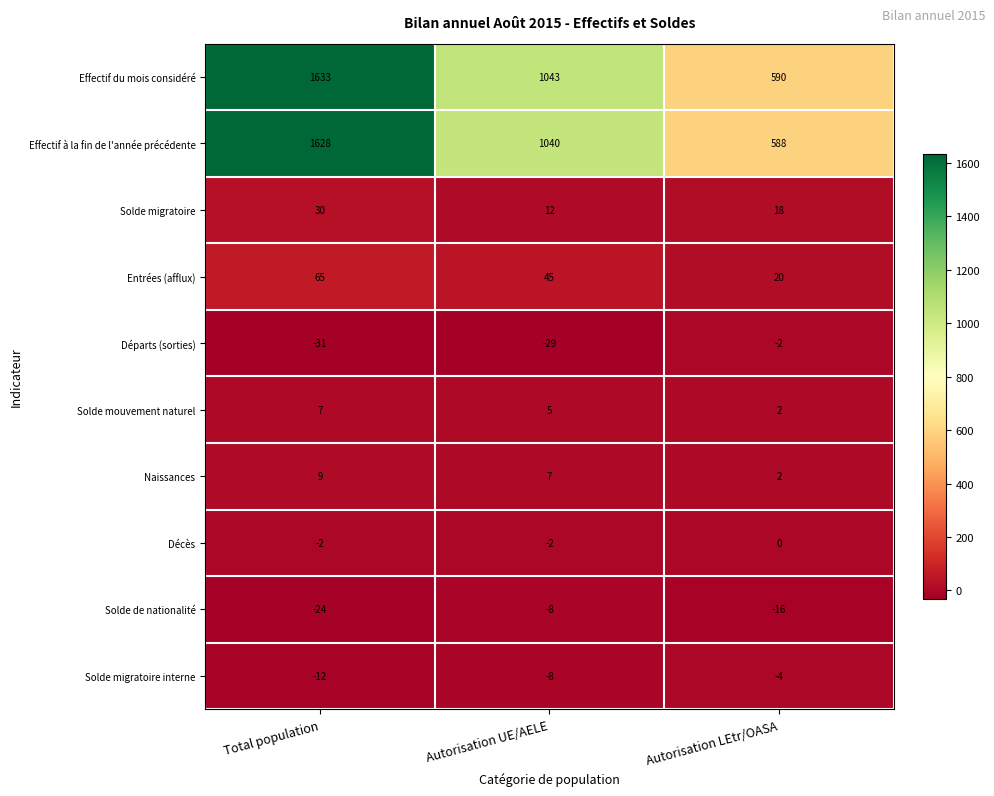

At how many categories does at least one series exceed 67?

3